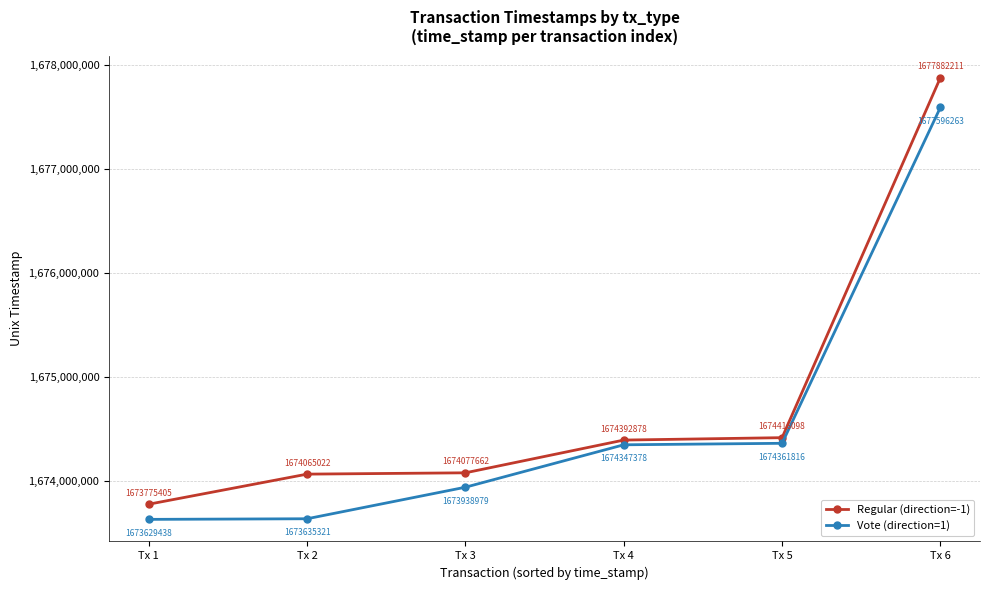

What is the greatest value displayed?

1677882211